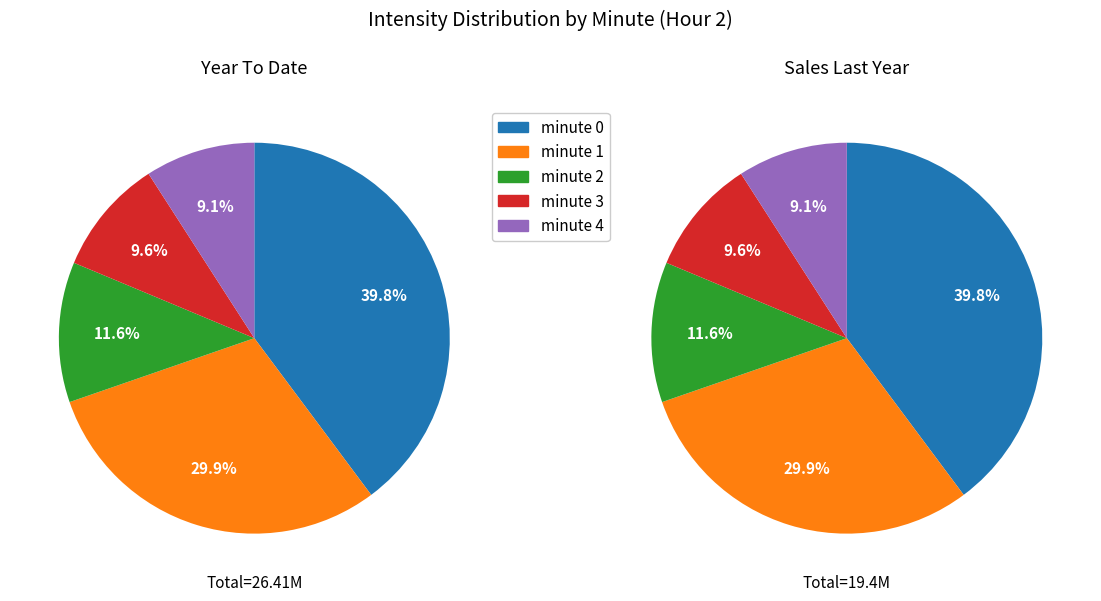

To the nearest percent, what portion does minute 4 represent?

9%